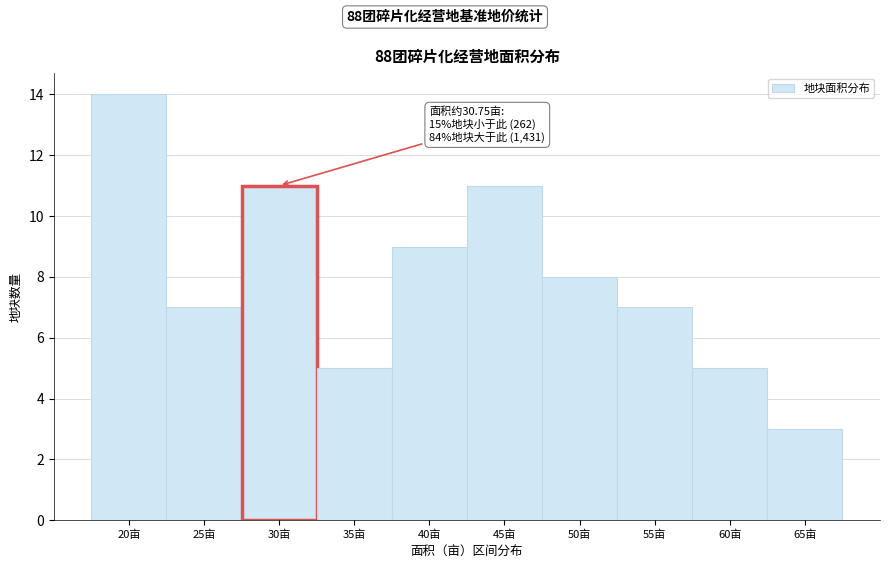

Reading right to left, what are all the values shown in this chart?

3	5	7	8	11	9	5	11	7	14